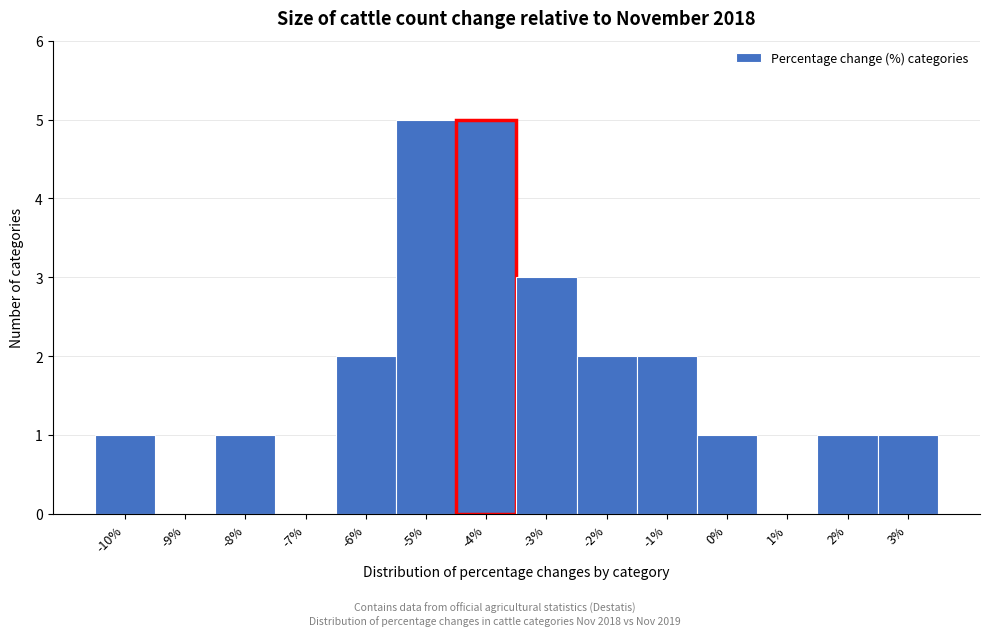

Reading right to left, transcribe all the data shown in this chart.

3%=1	2%=1	1%=0	0%=1	-1%=2	-2%=2	-3%=3	-4%=5	-5%=5	-6%=2	-7%=0	-8%=1	-9%=0	-10%=1